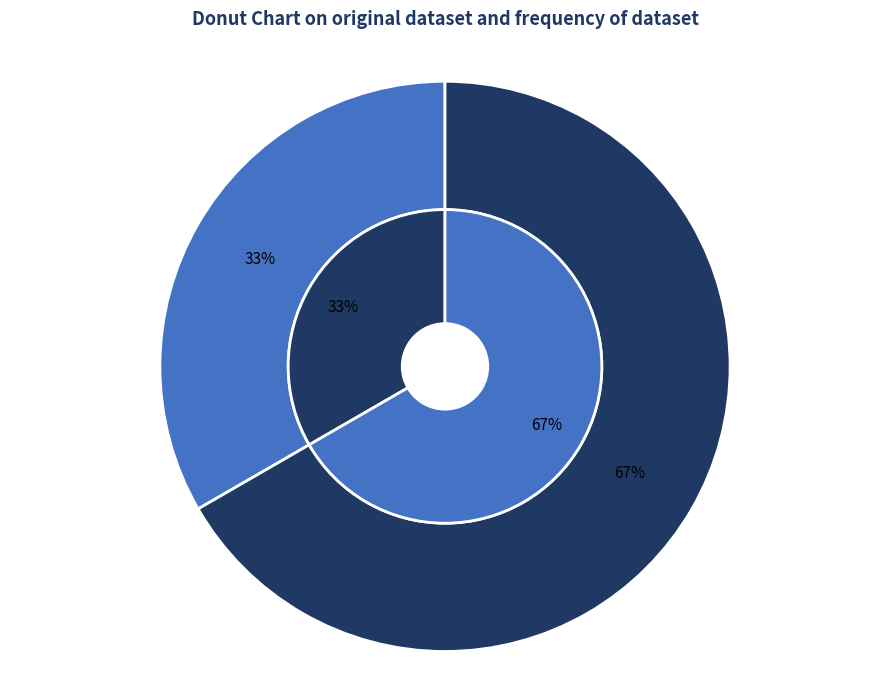

Count the number of slices in the pie.

2